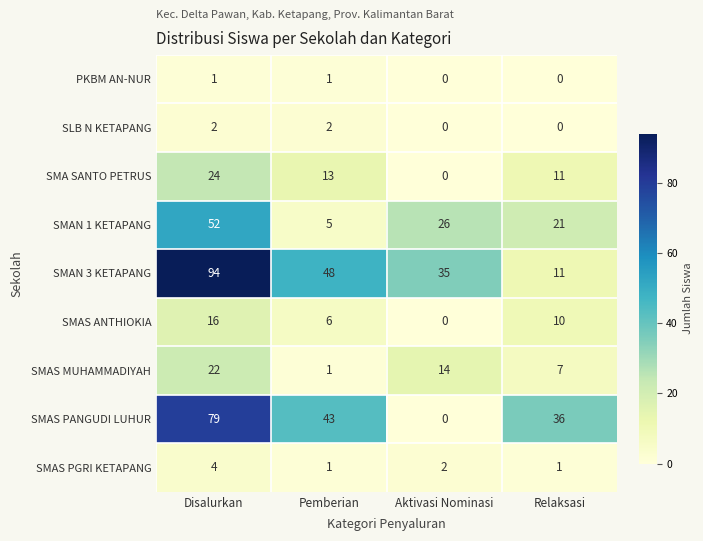

What is the difference between the maximum and minimum values in the SMAS PANGUDI LUHUR series?

79